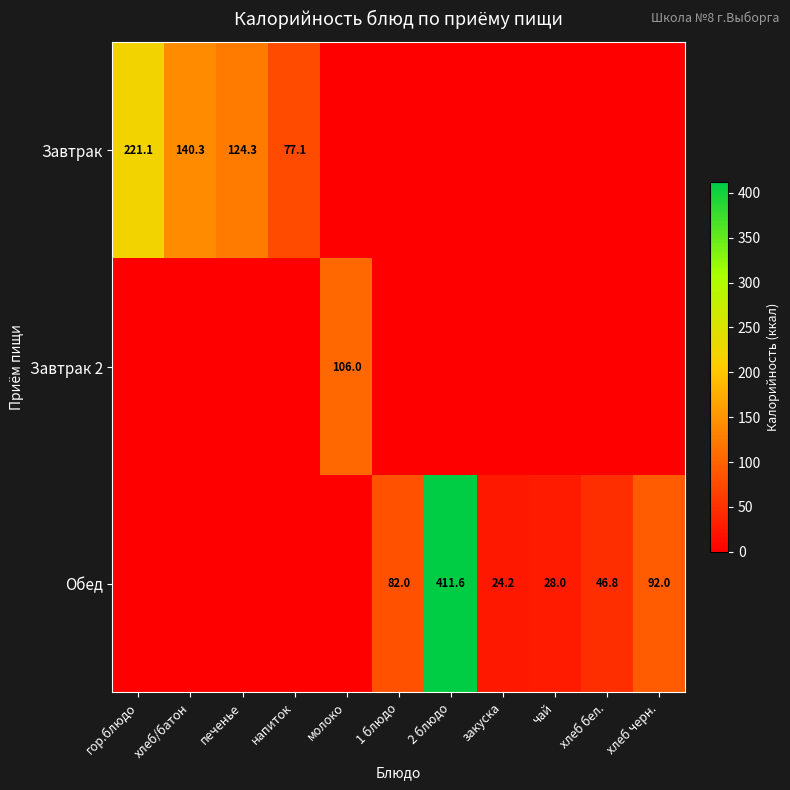

Is the value of Завтрак at гор.блюдо greater than the value of Обед at закуска?

Yes